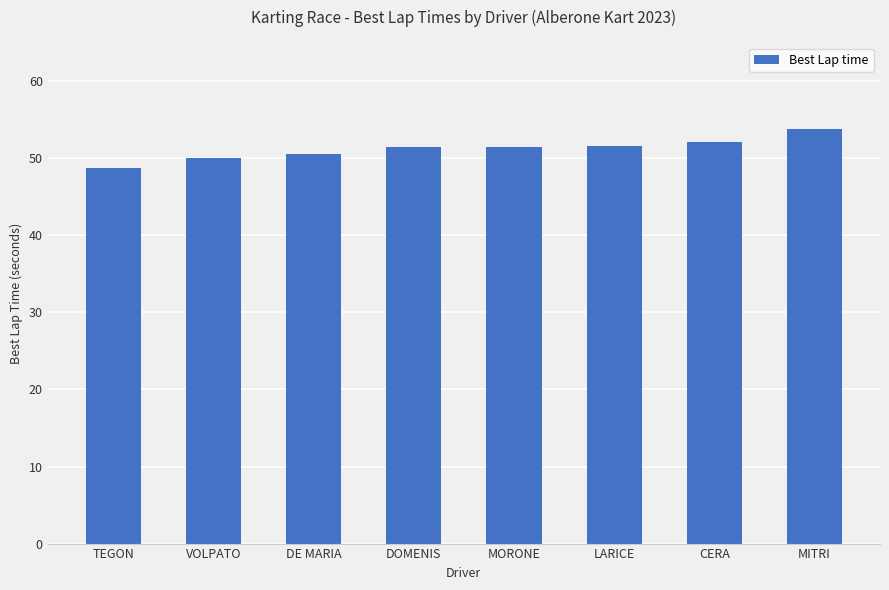

What is the minimum value shown in the chart?

48.7